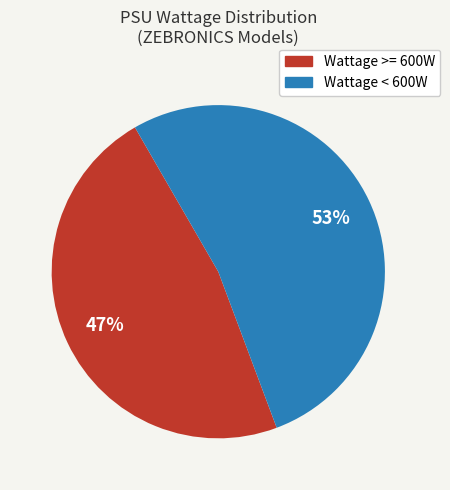

To the nearest percent, what is the average slice percentage?

50%